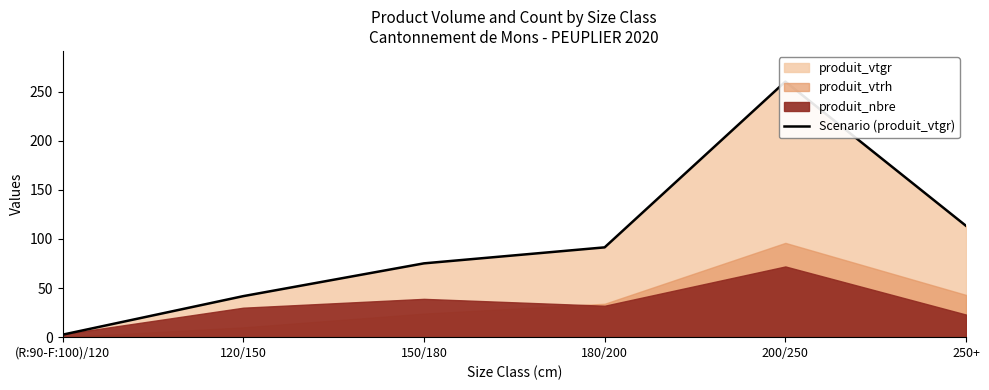

Reading left to right, transcribe all the data shown in this chart.

2.5	41.8	75.2	91.4	260.2	113.3